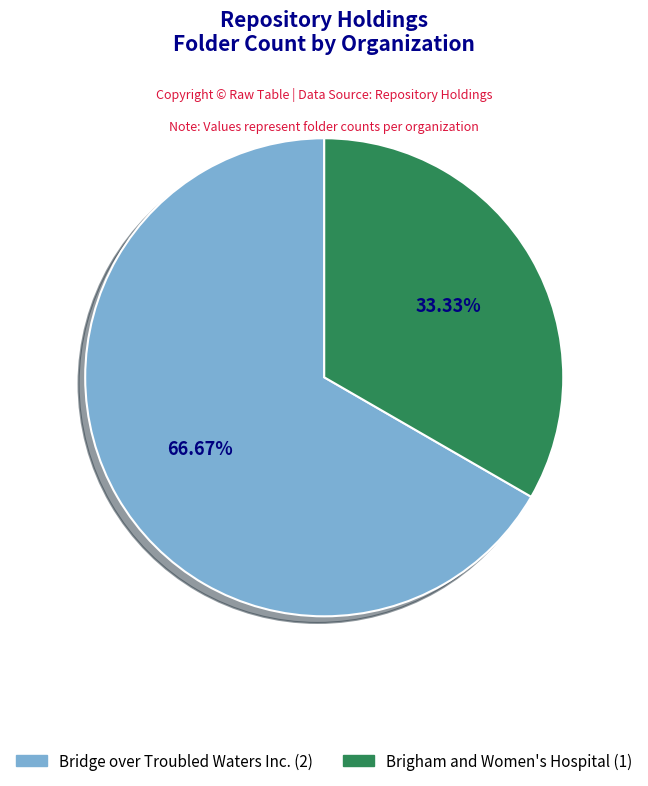

What percentage is the Brigham and Women's Hospital slice, to the nearest percent?

33%